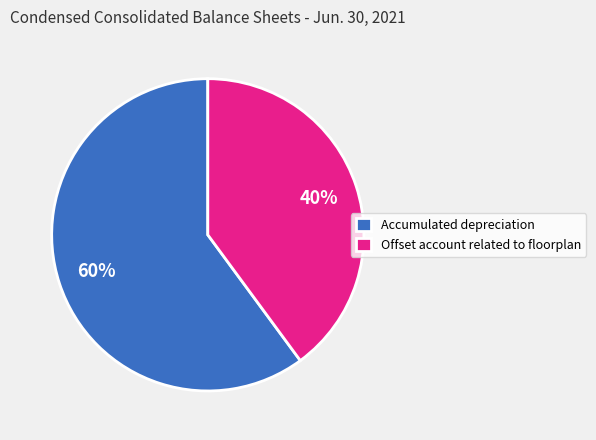

The Accumulated depreciation slice represents 67% of the pie. True or false?

False